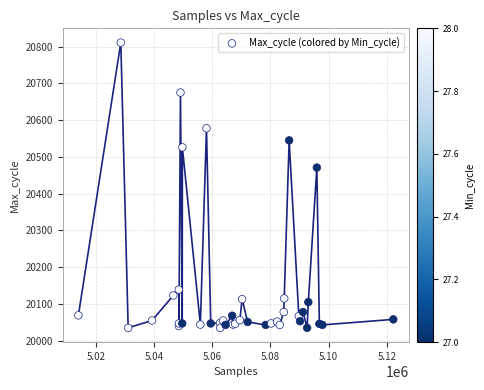

What Y value in the scatter plot is closest to 20423?

20471